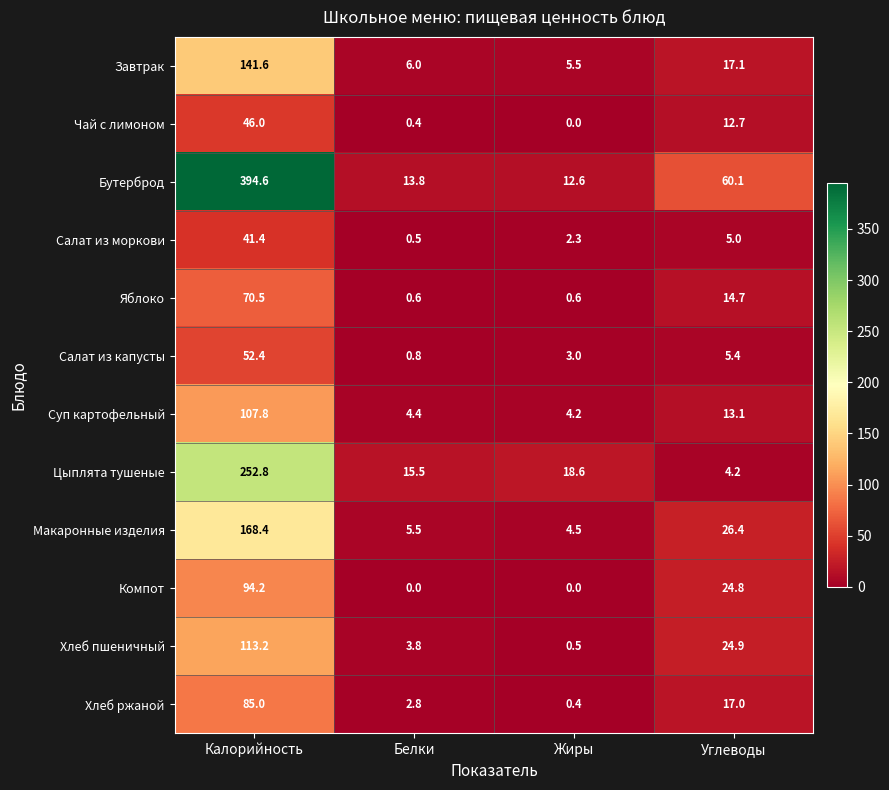

Which category has the highest value in the Хлеб пшеничный series?

Калорийность